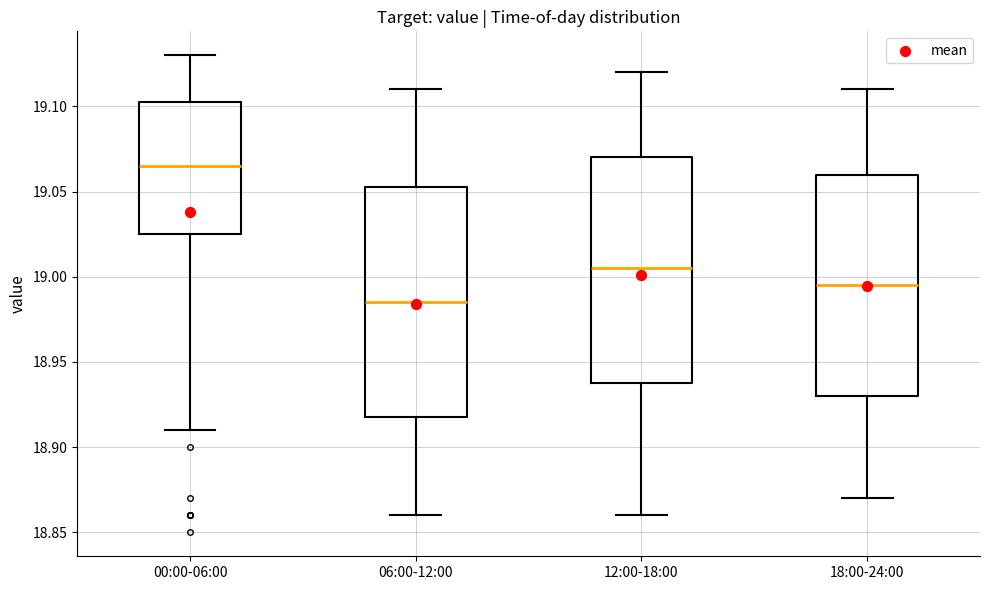

Reading left to right, transcribe this box plot: for each box, give where its median line is, the range the box spans, and where its two whiskers end, as read against the y-axis. The values are not printed on the chart, so give them approximately, as read against the axis.

00:00-06:00: median 19.065, box 19.025 to 19.105, whiskers 18.910 to 19.130
06:00-12:00: median 18.985, box 18.920 to 19.055, whiskers 18.860 to 19.110
12:00-18:00: median 19.005, box 18.940 to 19.070, whiskers 18.860 to 19.120
18:00-24:00: median 18.995, box 18.930 to 19.060, whiskers 18.870 to 19.110